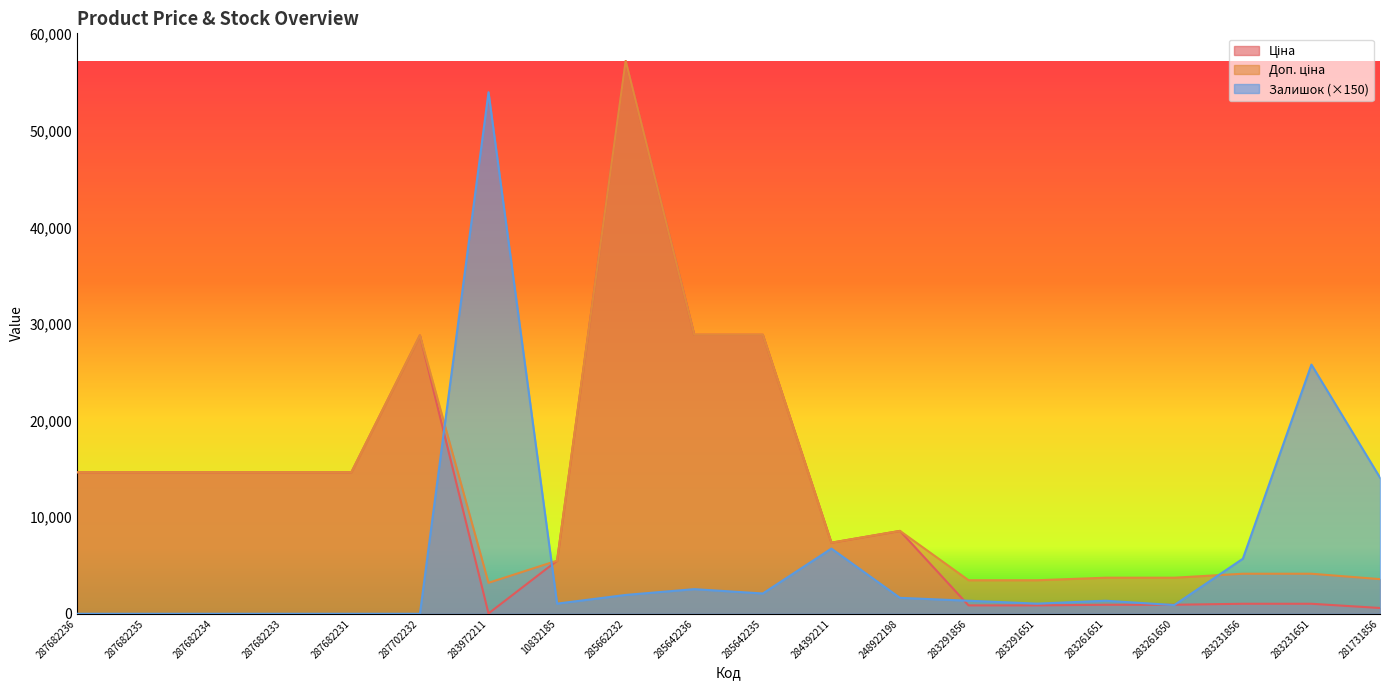

Reading left to right, transcribe all the data shown in this chart.

Ціна: 14649.6	14649.6	14649.6	14649.6	14649.6	28821.8	32.0	5497.3	57235.5	28890.3	28890.3	7360.2	8581.1	868.0	868.0	933.5	933.5	1036.5	1036.5	597.8
Доп. ціна: 14649.6	14649.6	14649.6	14649.6	14649.6	28821.8	3205.0	5497.3	57235.5	28890.3	28890.3	7360.2	8581.1	3472.1	3472.1	3734.2	3734.2	4145.9	4145.9	3586.7
Залишок: 0.0	0.0	0.0	0.0	0.0	0.0	54000.0	1050.0	1950.0	2550.0	2100.0	6750.0	1650.0	1350.0	1050.0	1350.0	900.0	5700.0	25800.0	14100.0